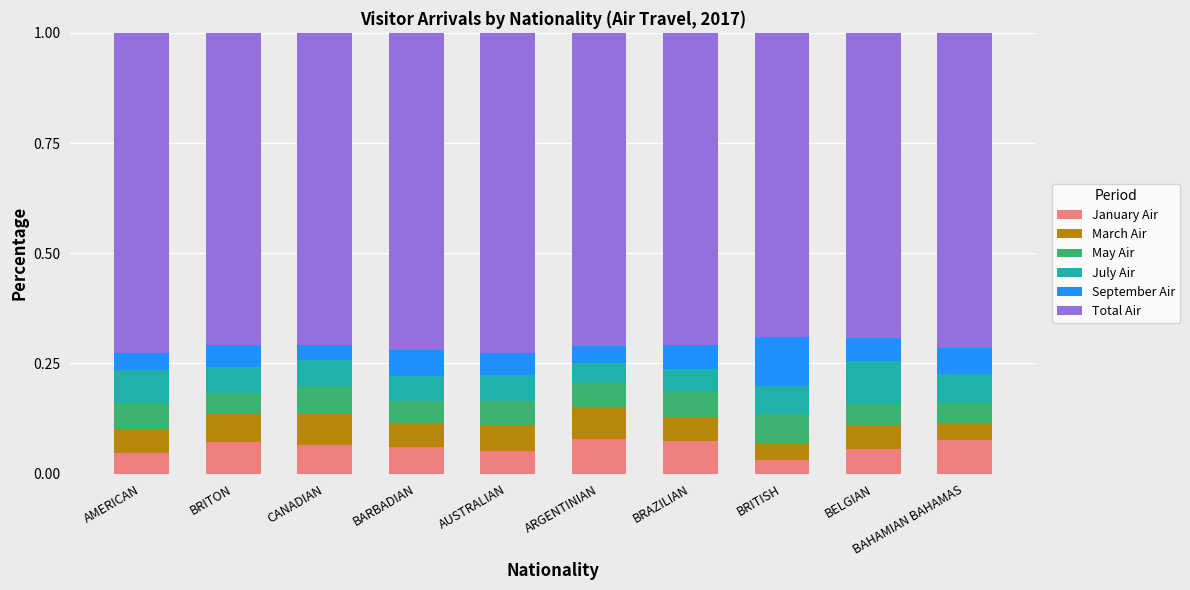

Is it true that January Air equals 0.1 at BELGIAN?

True